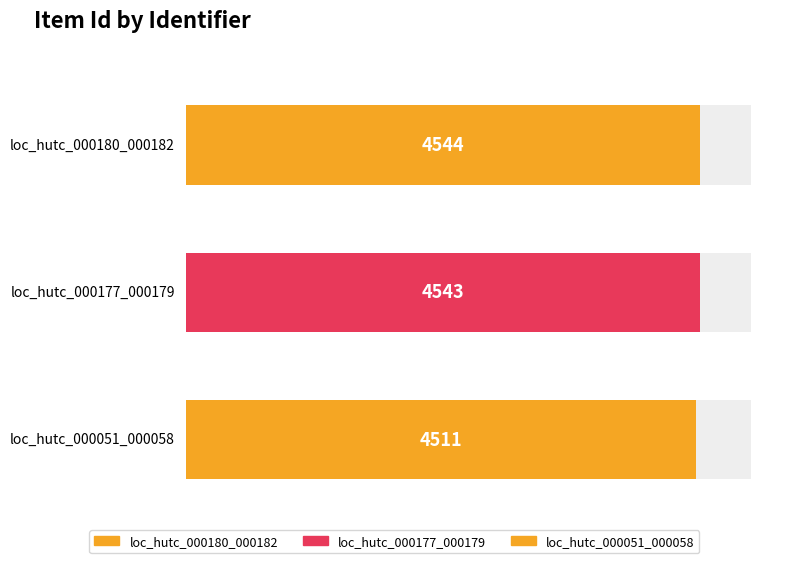

List the labels in order of value, largest first.

loc_hutc_000180_000182, loc_hutc_000177_000179, loc_hutc_000051_000058